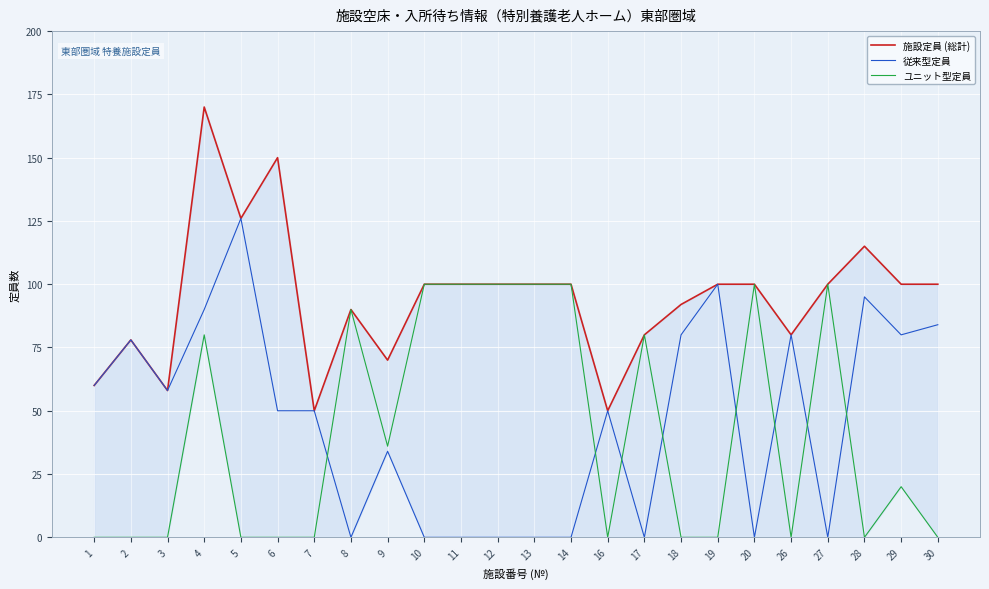

What is the spread (max minus min) of values at 6?

150